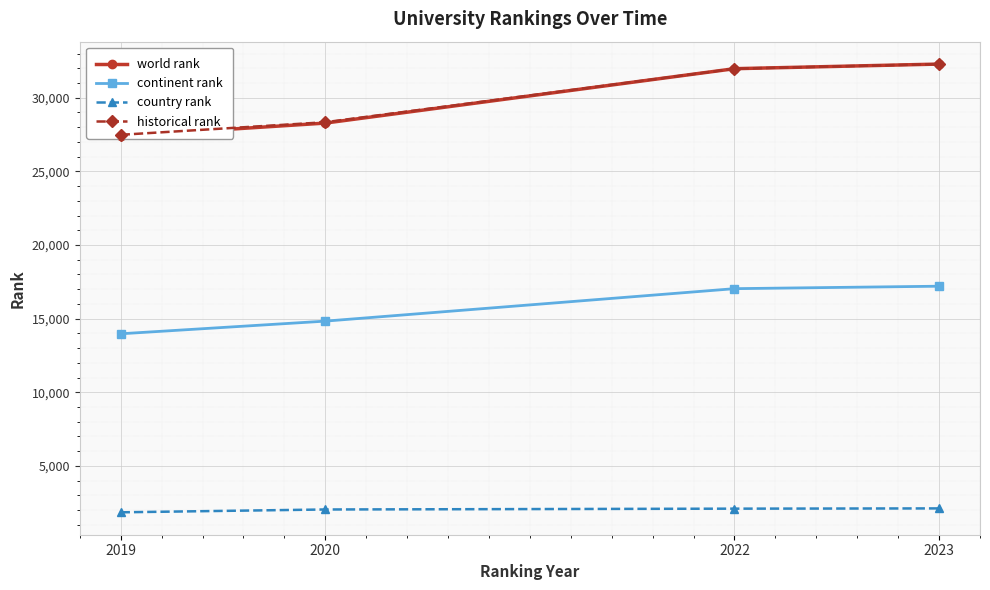

The value of country rank at 2020 is 893.6. True or false?

False